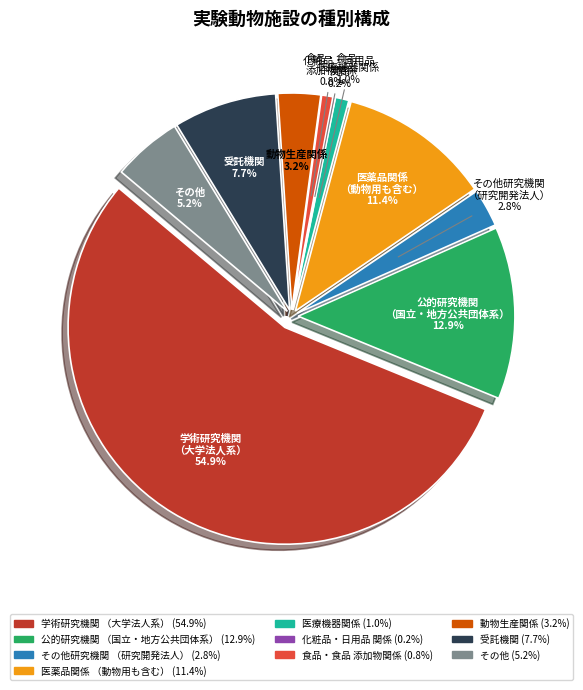

To the nearest percent, what percentage of the pie is 公的研究機関（国立・地方公共団体系）?

13%